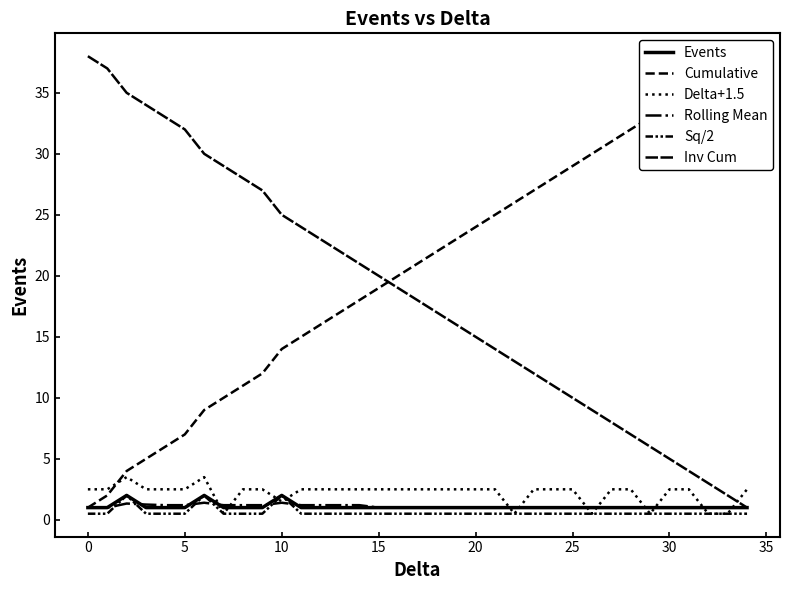

What value does the Events series have at 34?

1.0